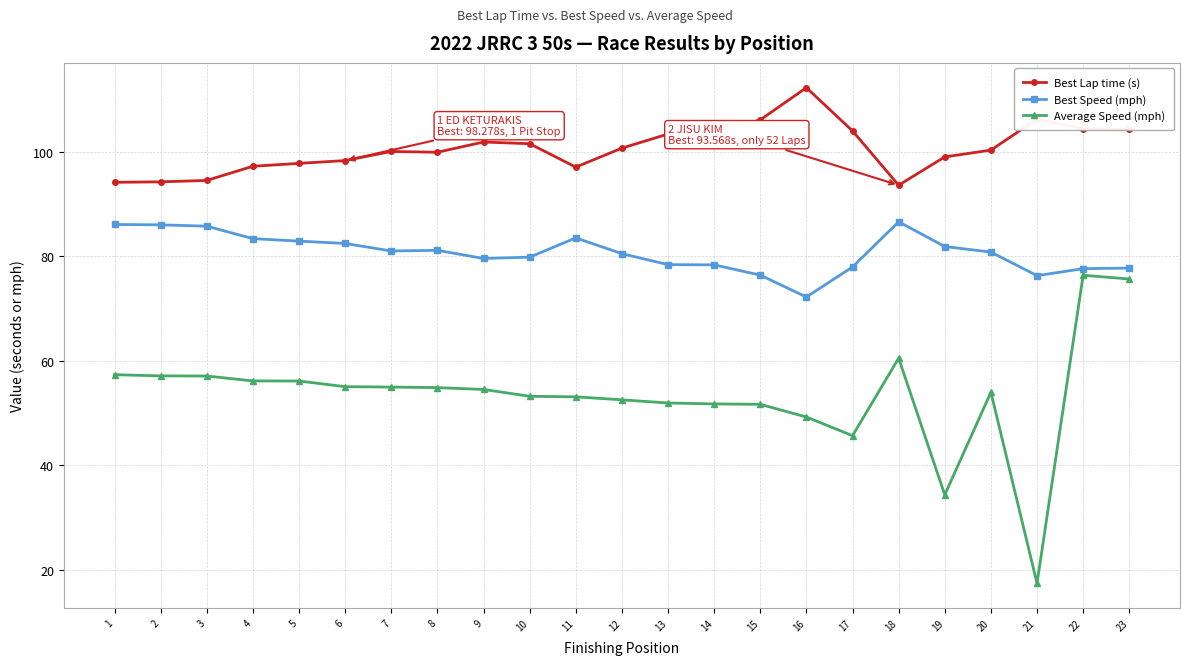

Which series has the largest total across all categories?

Best Lap time (s)